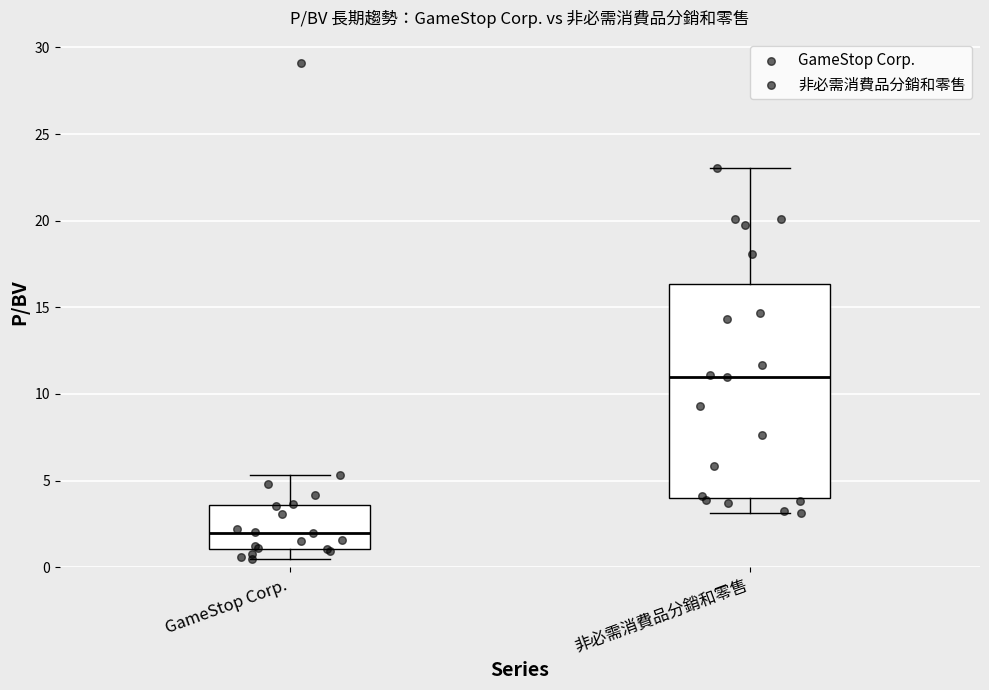

Reading left to right, read every box against the y-axis: the position of its median line, the range the box covers, and the ends of its whiskers. The values are not printed on the chart, so give them approximately, as read against the axis.

GameStop Corp.: median 2.0, box 1.0 to 3.5, whiskers 0.5 to 5.5
非必需消費品分銷和零售: median 11.0, box 4.0 to 16.5, whiskers 3.0 to 23.0